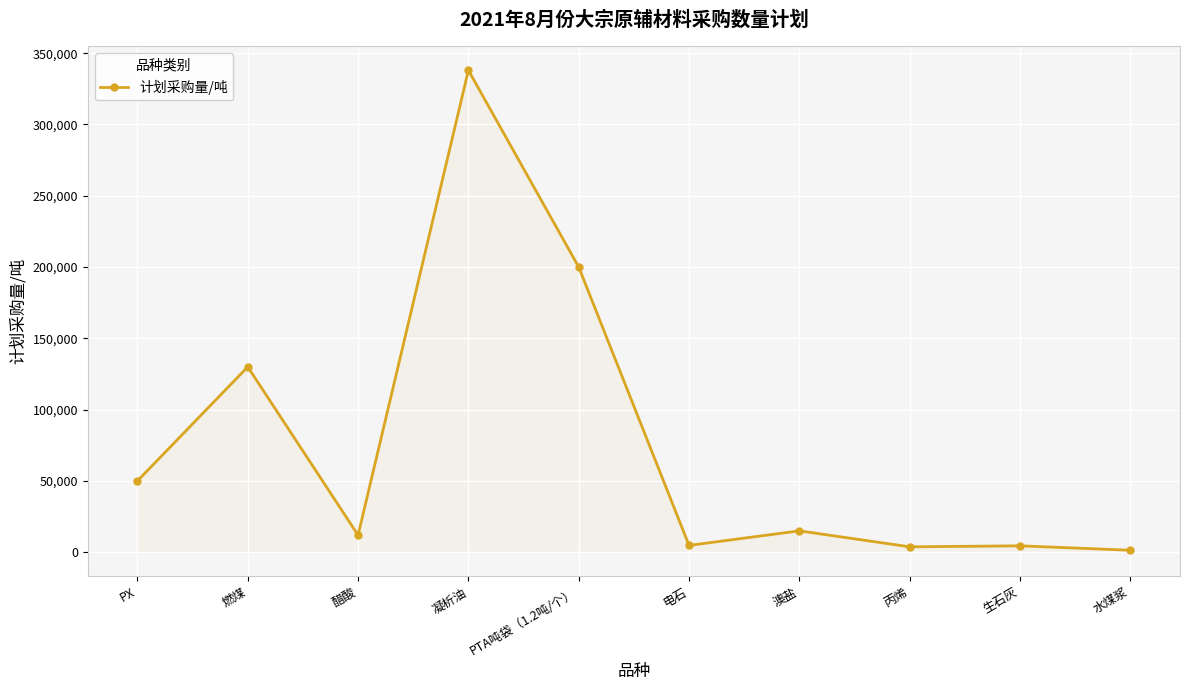

At which category does the data reach its first local valley?

醋酸